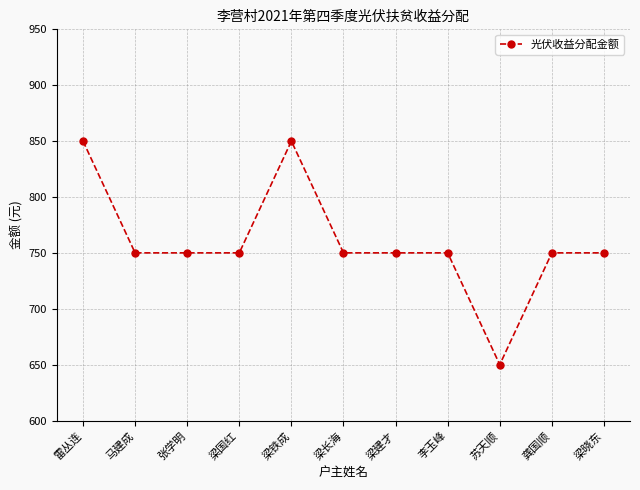

The value at 张学明 is 1000. True or false?

False